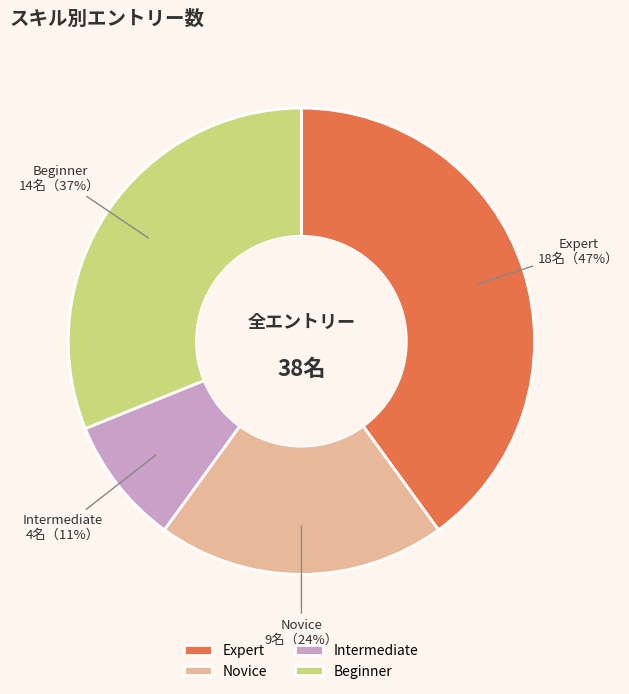

What is the ratio of the value at Beginner to the value at Novice?

1.6